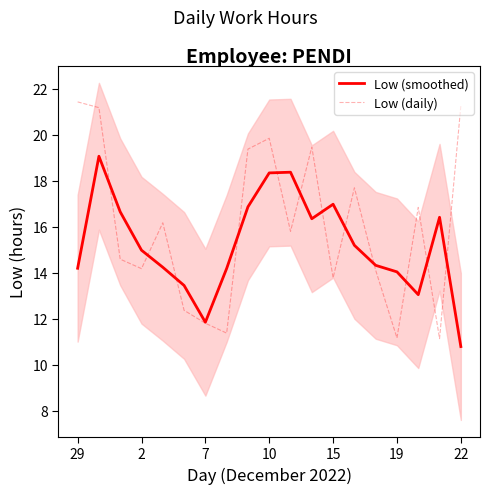

What is the minimum value for Low (smoothed)?

10.8